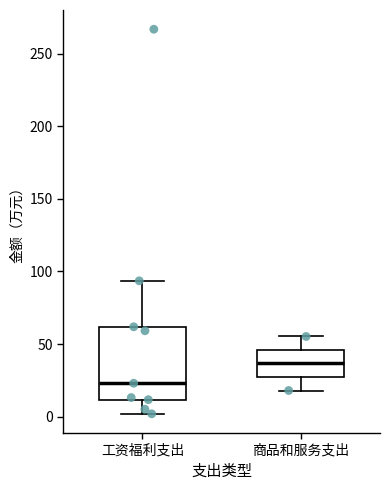

Reading left to right, transcribe this box plot: for each box, give where its median line is, the range the box spans, and where its two whiskers end, as read against the y-axis. The values are not printed on the chart, so give them approximately, as read against the axis.

工资福利支出: median 25, box 10 to 60, whiskers 0 to 95
商品和服务支出: median 35, box 25 to 45, whiskers 20 to 55